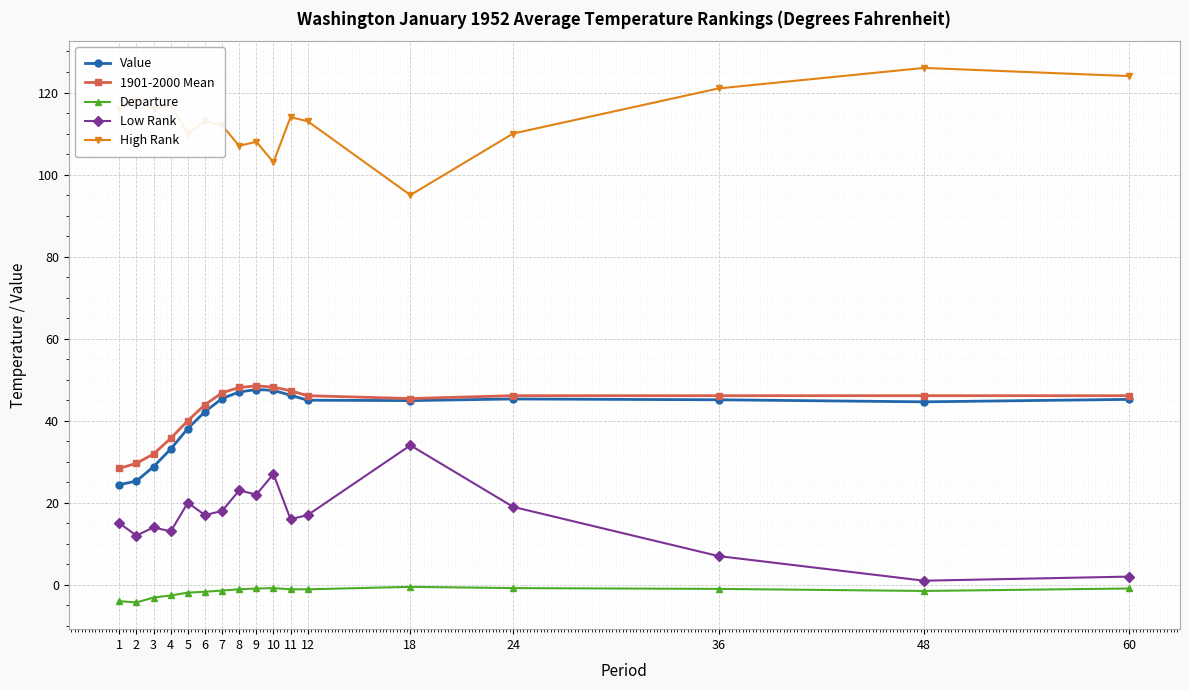

Is it true that Value equals 63.4 at 60?

False